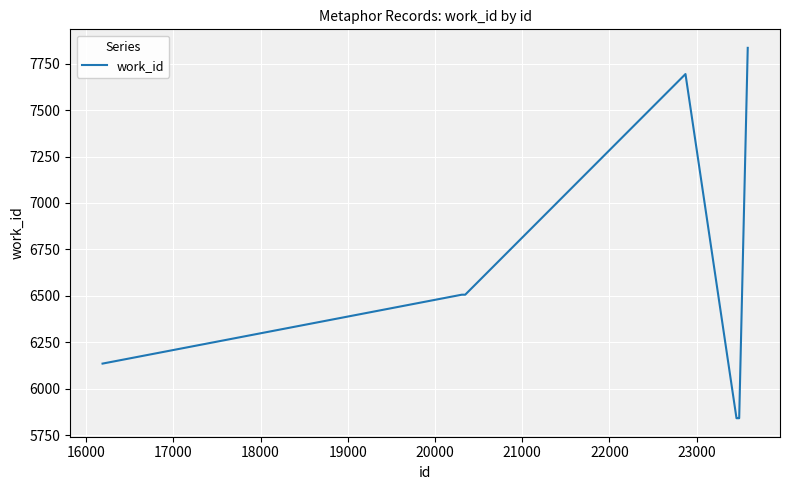

What is the minimum value shown in the chart?

5841